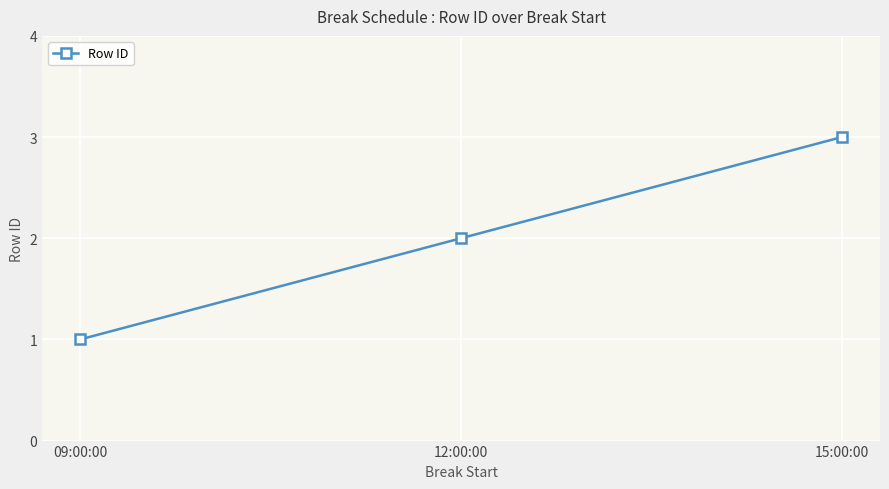

What is the difference between the maximum and second lowest values?

1